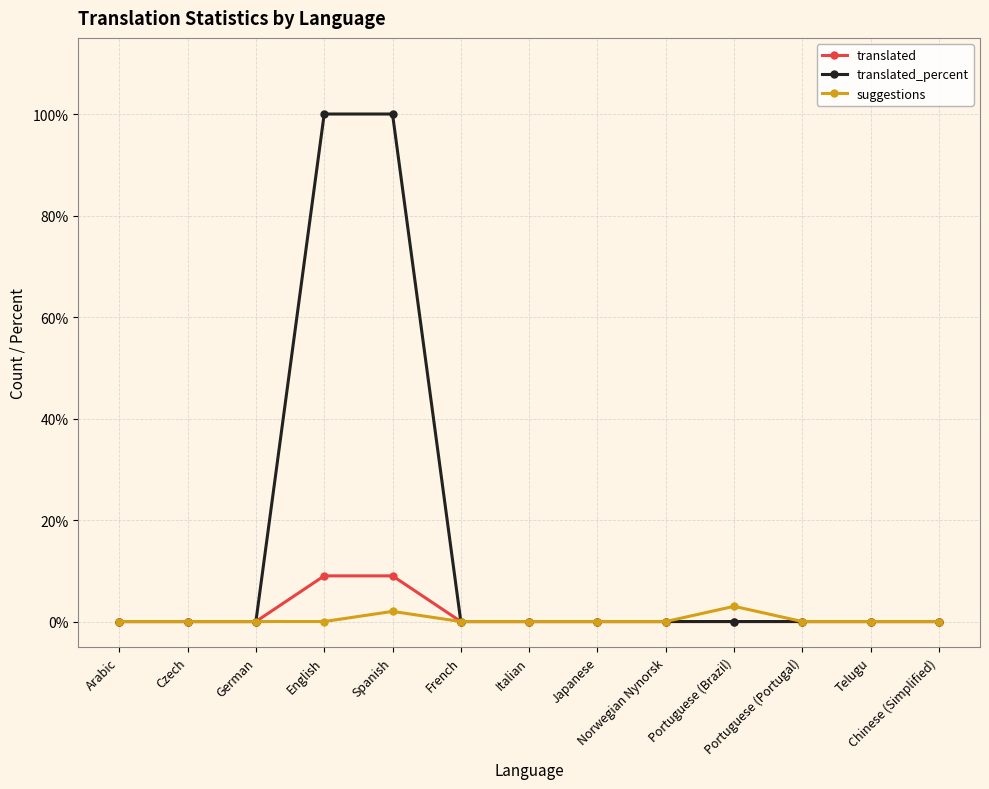

Which series has the widest spread of values?

translated_percent